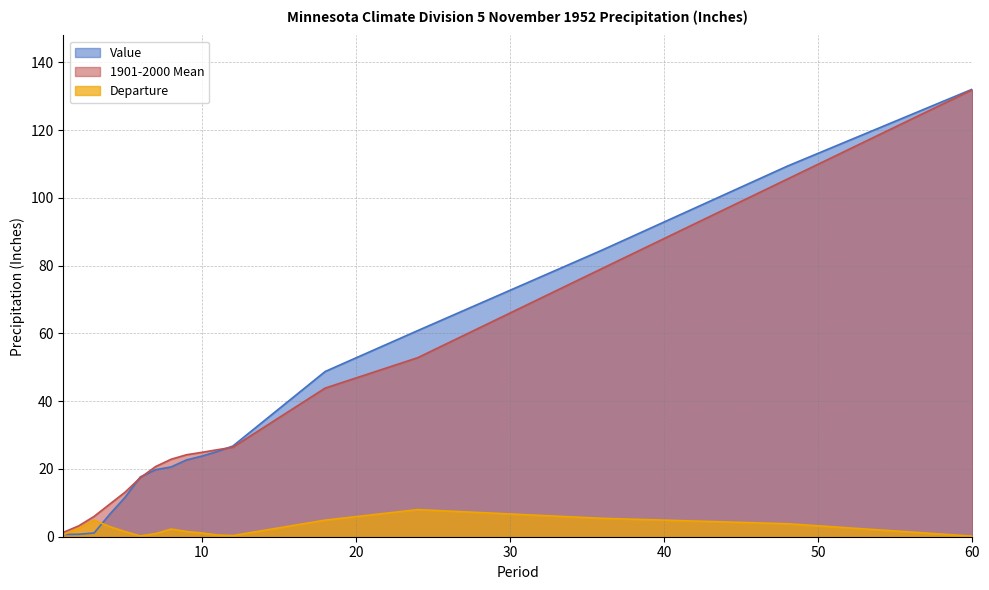

What is the difference between the highest and lowest values at 36?

79.2